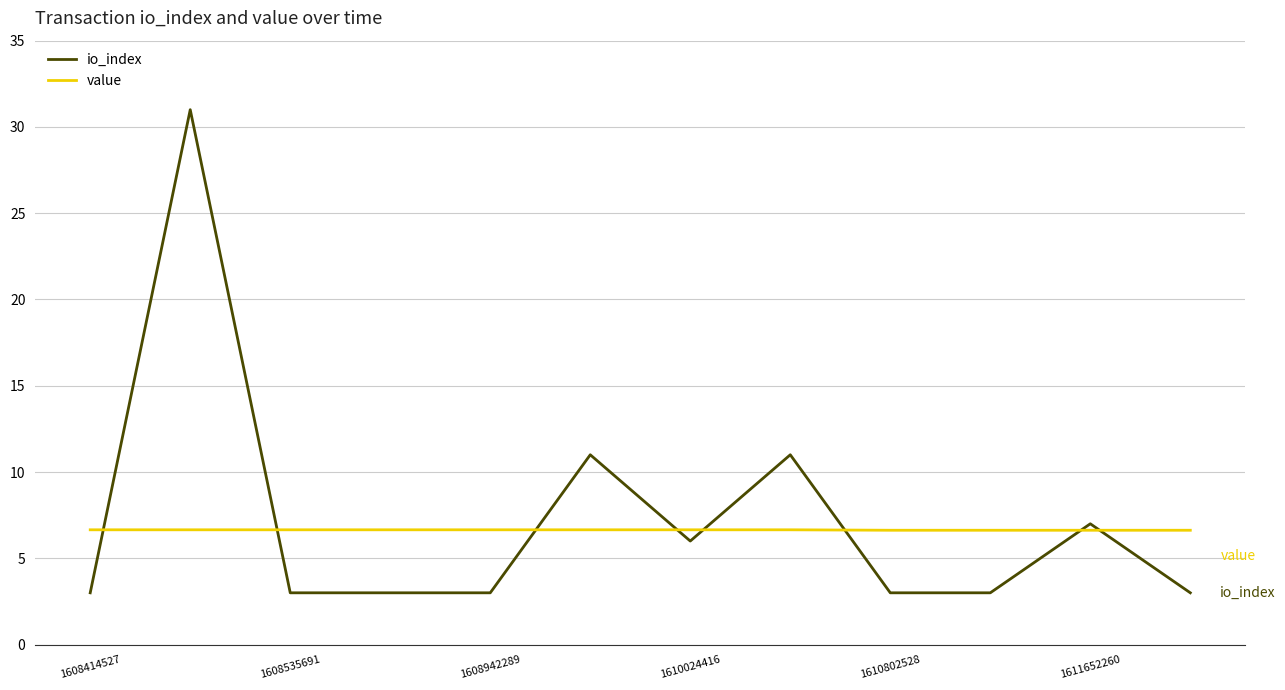

Count the number of data series in this chart.

2